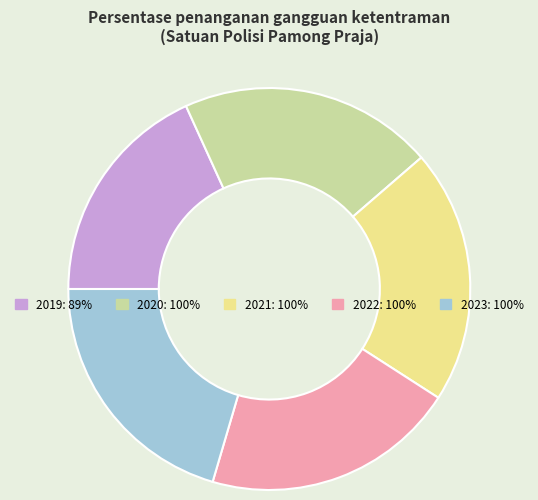

What is the smallest slice in the pie chart?

2019